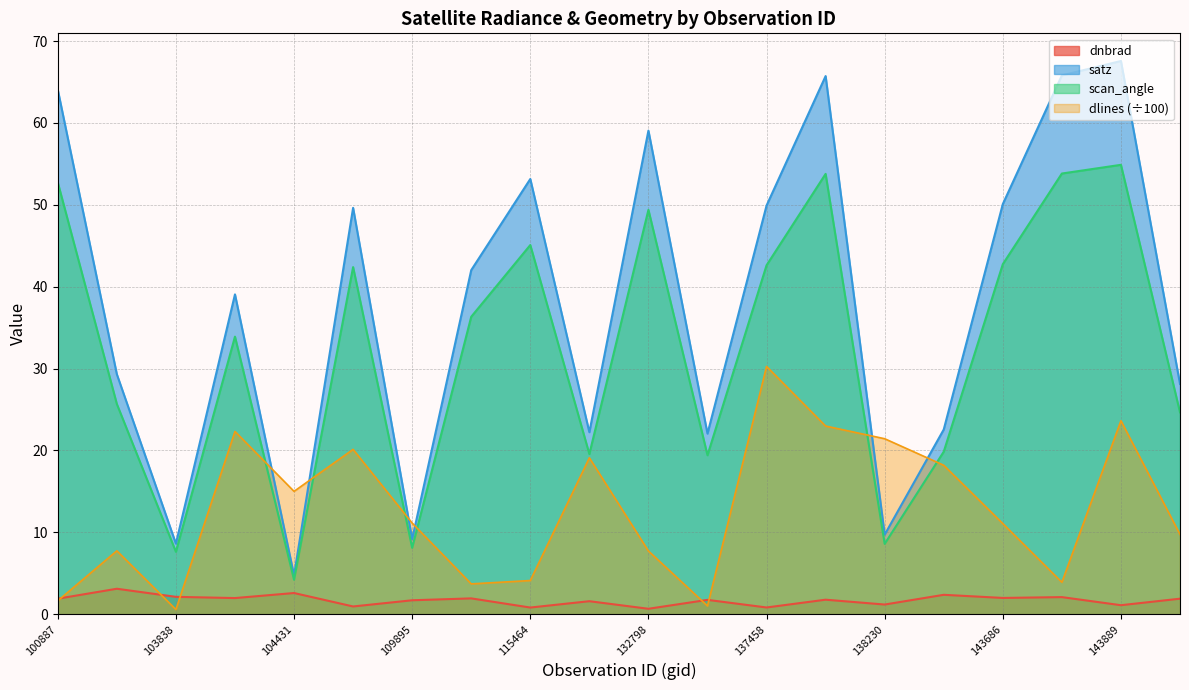

What is the approximate value of dnbrad at 132798?

0.7